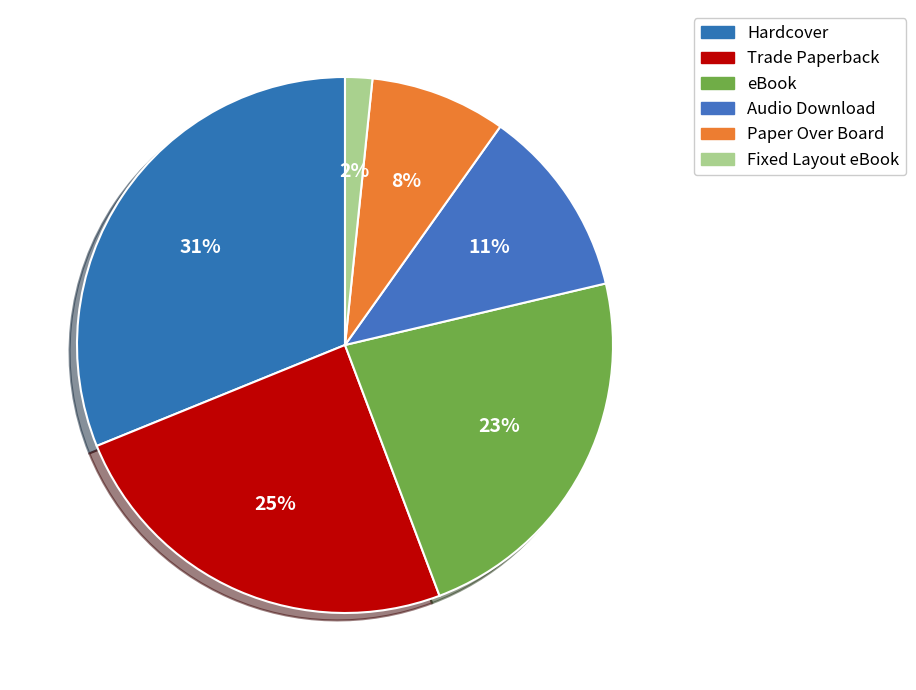

To the nearest percent, what is the combined percentage of Fixed Layout eBook and eBook?

25%